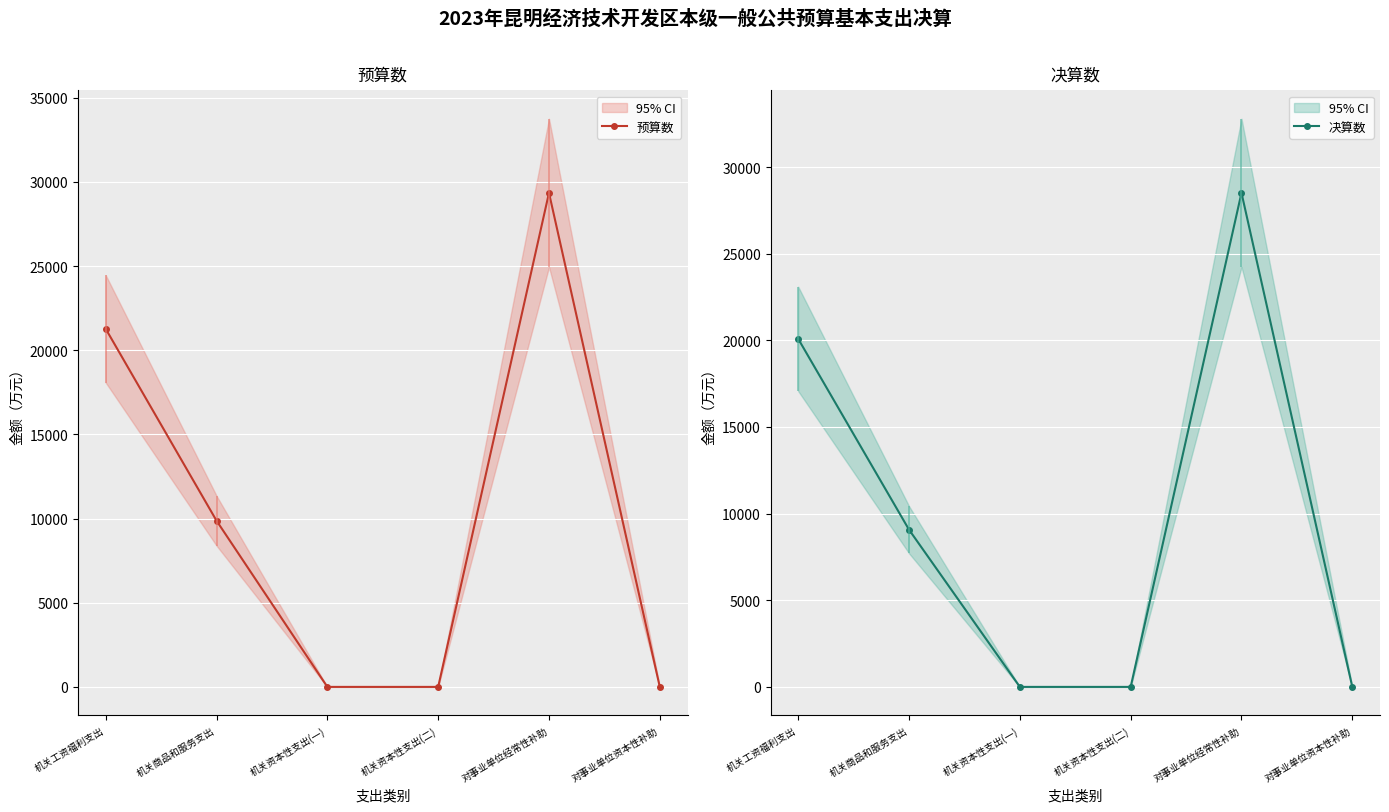

How many distinct data groups are displayed?

2